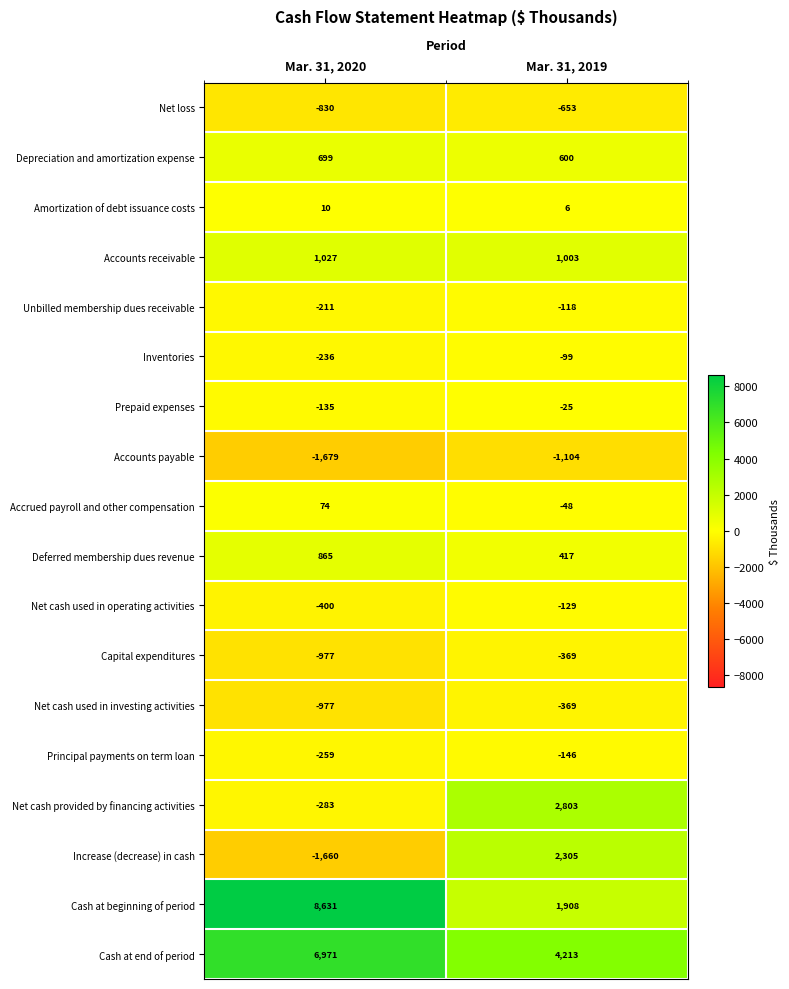

The Unbilled membership dues receivable series shows -118 at Mar. 31, 2019. True or false?

True